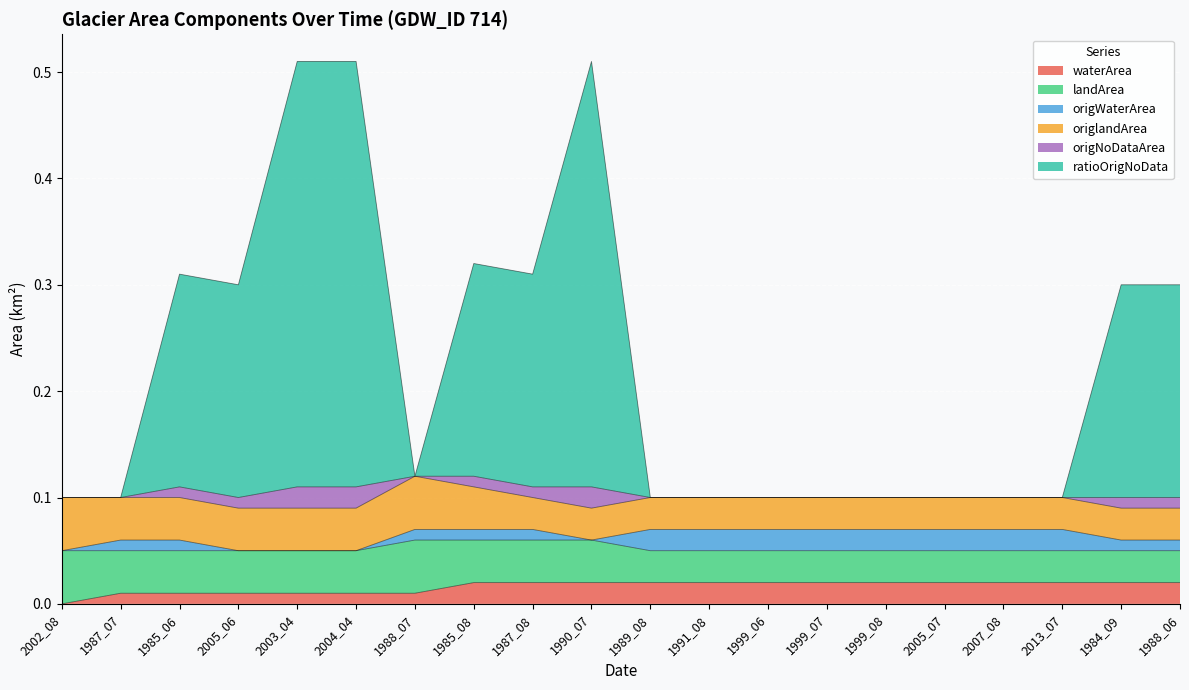

The value of origNoDataArea at 1987_07 is -0.0. True or false?

False